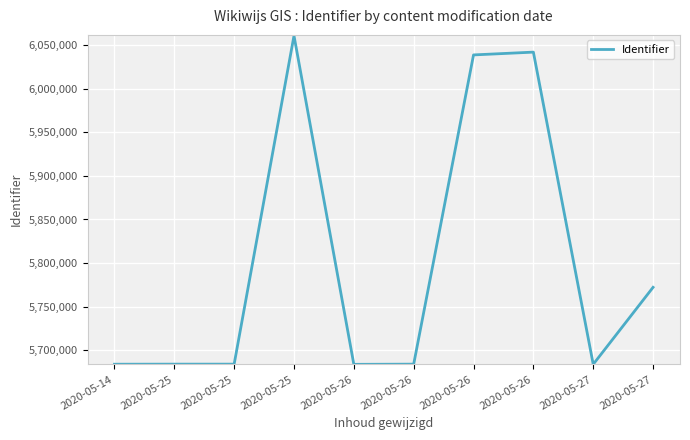

Rank the categories by value from highest to lowest.

2020-05-25, 2020-05-26, 2020-05-26, 2020-05-27, 2020-05-25, 2020-05-25, 2020-05-26, 2020-05-14, 2020-05-27, 2020-05-26